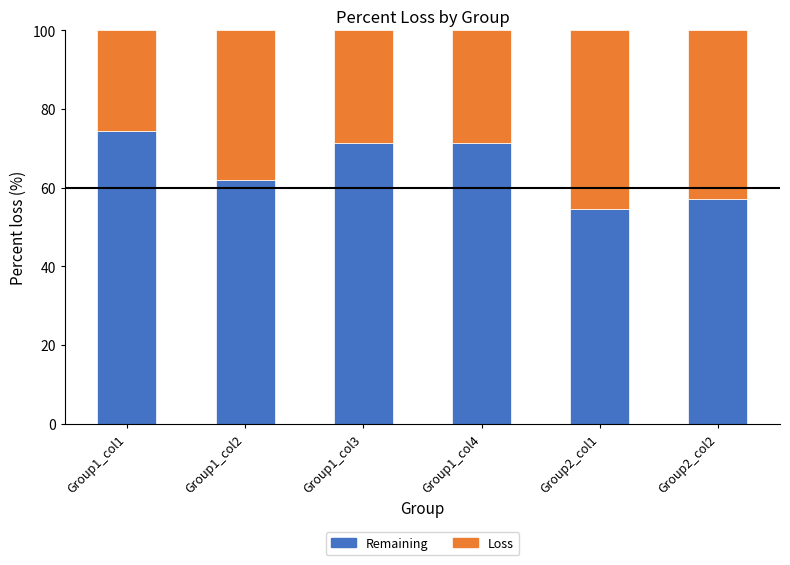

How many bars are there in total?

6